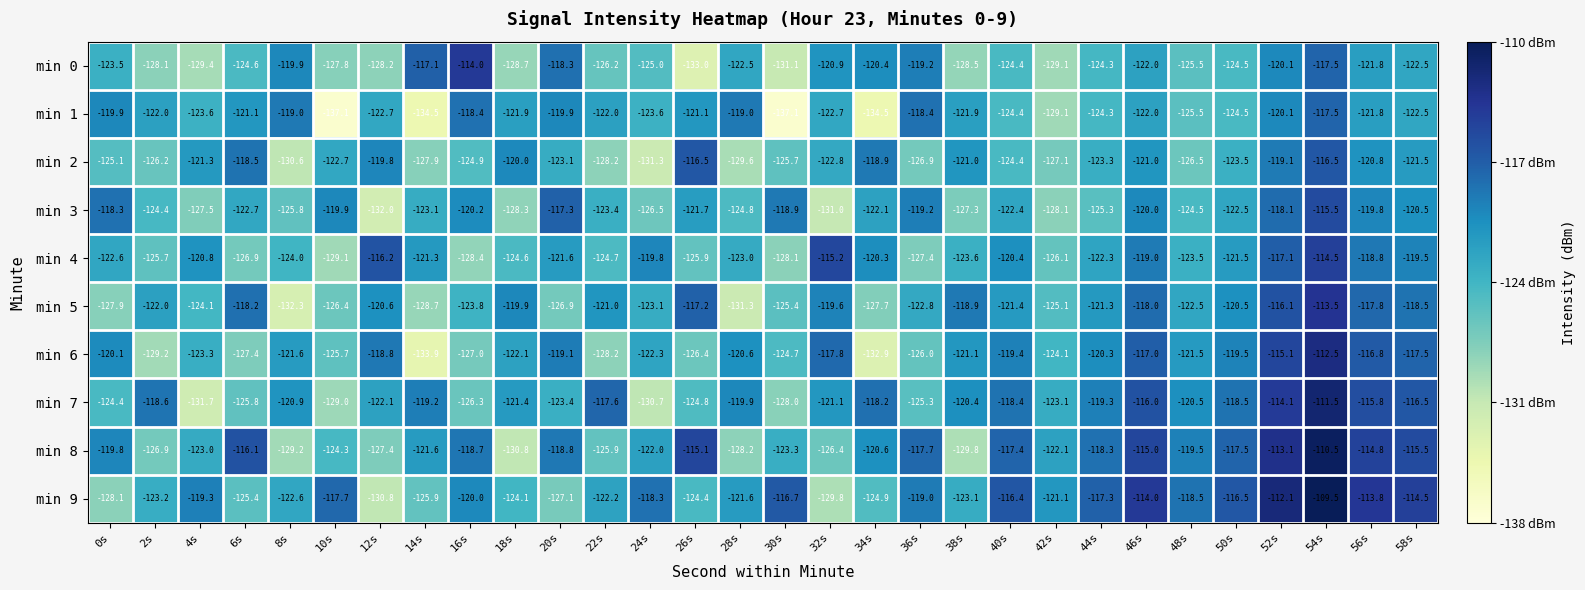

What is the spread (max minus min) of values at 42s?

8.0